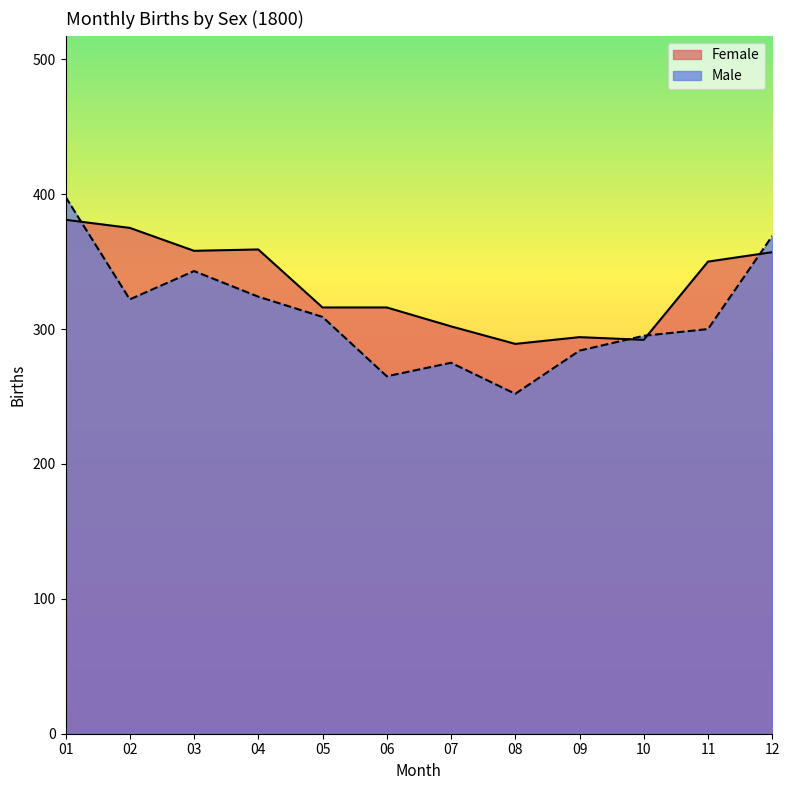

Count the number of categories in the chart.

12